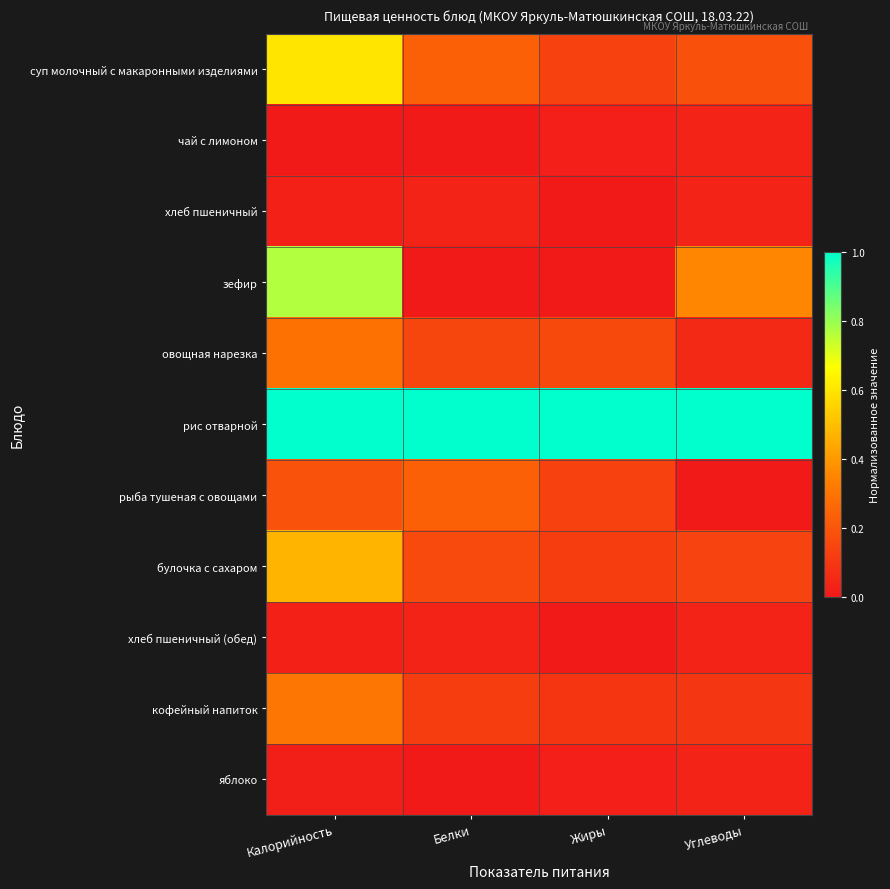

Reading right to left, list all the values displayed in this chart.

суп молочный с макаронными изделиями: Углеводы=0.2	Жиры=0.1	Белки=0.2	Калорийность=0.6
чай с лимоном: Углеводы=0.0	Жиры=0.0	Белки=0.0	Калорийность=0.0
хлеб пшеничный: Углеводы=0.0	Жиры=0.0	Белки=0.0	Калорийность=0.0
зефир: Углеводы=0.4	Жиры=0.0	Белки=0.0	Калорийность=0.8
овощная нарезка: Углеводы=0.1	Жиры=0.2	Белки=0.1	Калорийность=0.3
рис отварной: Углеводы=1.0	Жиры=1.0	Белки=1.0	Калорийность=1.0
рыба тушеная с овощами: Углеводы=0.0	Жиры=0.1	Белки=0.2	Калорийность=0.2
булочка с сахаром: Углеводы=0.1	Жиры=0.1	Белки=0.2	Калорийность=0.5
хлеб пшеничный (обед): Углеводы=0.0	Жиры=0.0	Белки=0.0	Калорийность=0.0
кофейный напиток: Углеводы=0.1	Жиры=0.1	Белки=0.1	Калорийность=0.3
яблоко: Углеводы=0.0	Жиры=0.0	Белки=0.0	Калорийность=0.0